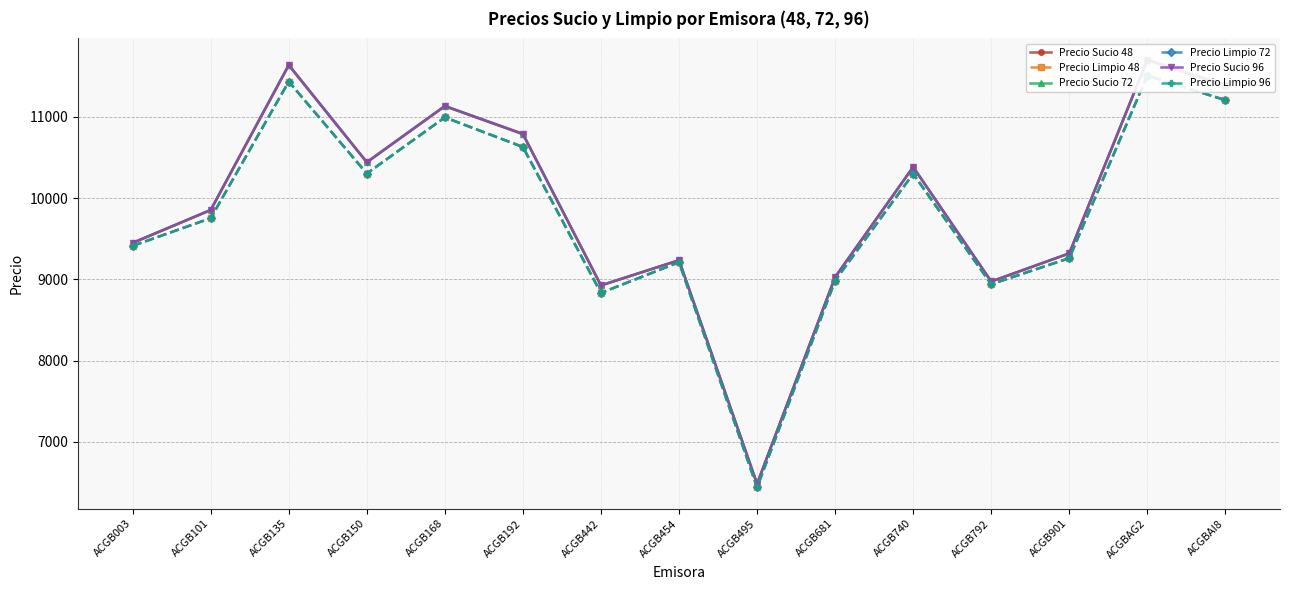

Reading left to right, transcribe all the data shown in this chart.

Precio Sucio 48: ACGB003=9448.6	ACGB101=9852.5	ACGB135=11635.3	ACGB150=10440.3	ACGB168=11131.9	ACGB192=10787.6	ACGB442=8924.3	ACGB454=9235.6	ACGB495=6482.5	ACGB681=9027.3	ACGB740=10382.7	ACGB792=8973.8	ACGB901=9319.4	ACGBAG2=11698.5	ACGBAI8=11386.2
Precio Limpio 48: ACGB003=9413.2	ACGB101=9753.9	ACGB135=11435.4	ACGB150=10303.5	ACGB168=10995.2	ACGB192=10629.9	ACGB442=8833.9	ACGB454=9212.0	ACGB495=6441.2	ACGB681=8986.2	ACGB740=10300.5	ACGB792=8940.9	ACGB901=9261.9	ACGBAG2=11509.2	ACGBAI8=11207.4
Precio Sucio 72: ACGB003=9450.0	ACGB101=9855.3	ACGB135=11639.6	ACGB150=10443.2	ACGB168=11134.9	ACGB192=10791.0	ACGB442=8926.8	ACGB454=9236.5	ACGB495=6484.1	ACGB681=9028.5	ACGB740=10385.0	ACGB792=8974.7	ACGB901=9321.0	ACGBAG2=11702.6	ACGBAI8=11390.1
Precio Limpio 72: ACGB003=9413.2	ACGB101=9753.9	ACGB135=11435.4	ACGB150=10303.5	ACGB168=10995.2	ACGB192=10629.9	ACGB442=8833.9	ACGB454=9212.0	ACGB495=6441.2	ACGB681=8986.2	ACGB740=10300.5	ACGB792=8940.9	ACGB901=9261.9	ACGBAG2=11509.2	ACGBAI8=11207.4
Precio Sucio 96: ACGB003=9450.4	ACGB101=9856.2	ACGB135=11641.0	ACGB150=10444.2	ACGB168=11135.9	ACGB192=10792.2	ACGB442=8927.6	ACGB454=9236.8	ACGB495=6484.6	ACGB681=9028.8	ACGB740=10385.7	ACGB792=8975.0	ACGB901=9321.5	ACGBAG2=11704.0	ACGBAI8=11391.3
Precio Limpio 96: ACGB003=9413.2	ACGB101=9753.9	ACGB135=11435.4	ACGB150=10303.5	ACGB168=10995.2	ACGB192=10629.9	ACGB442=8833.9	ACGB454=9212.0	ACGB495=6441.2	ACGB681=8986.2	ACGB740=10300.5	ACGB792=8940.9	ACGB901=9261.9	ACGBAG2=11509.2	ACGBAI8=11207.4